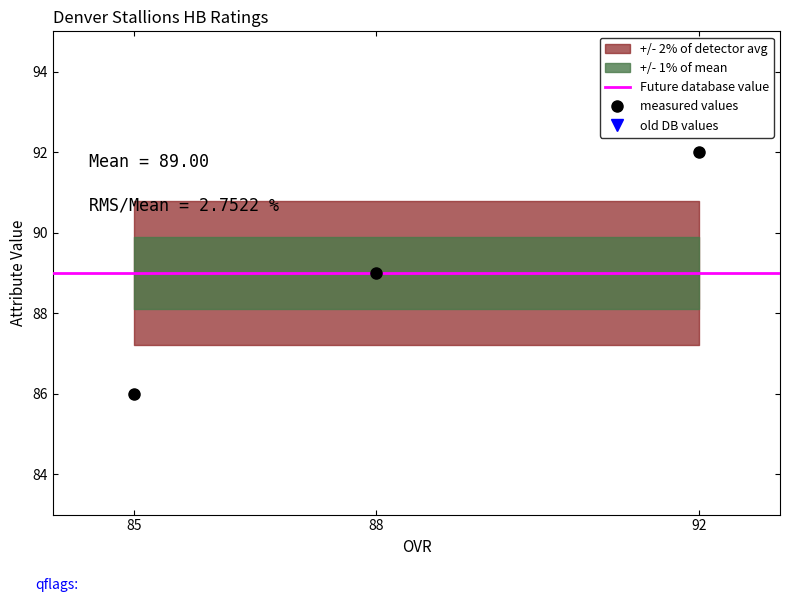

Which category has the highest value in the measured values series?

92